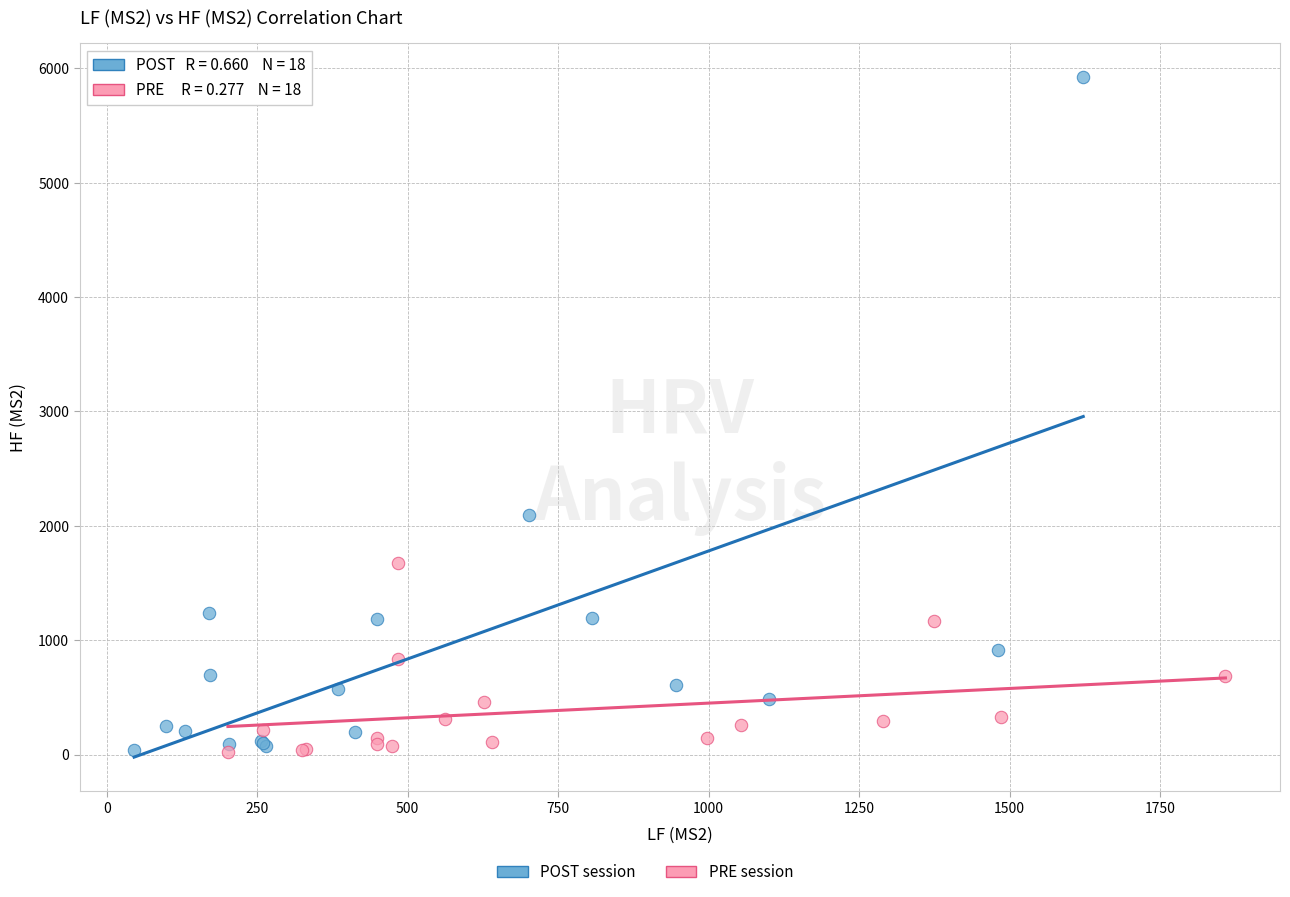

Which series has the largest Y range (max minus min)?

POST session